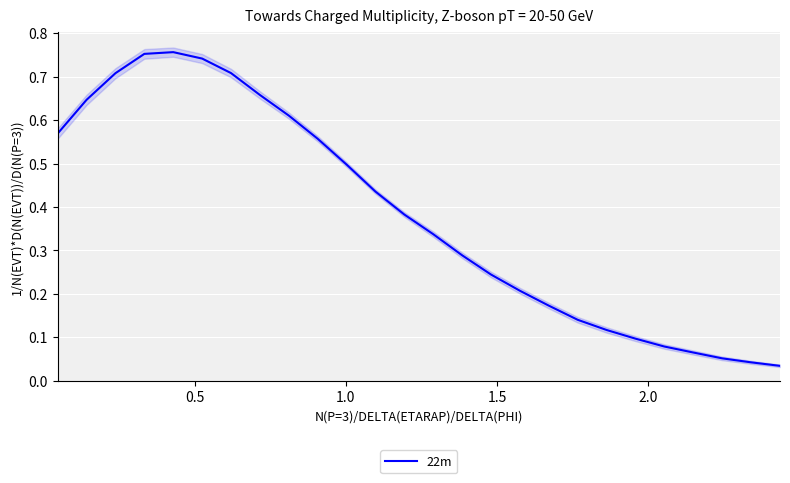

What is the average value?

0.4